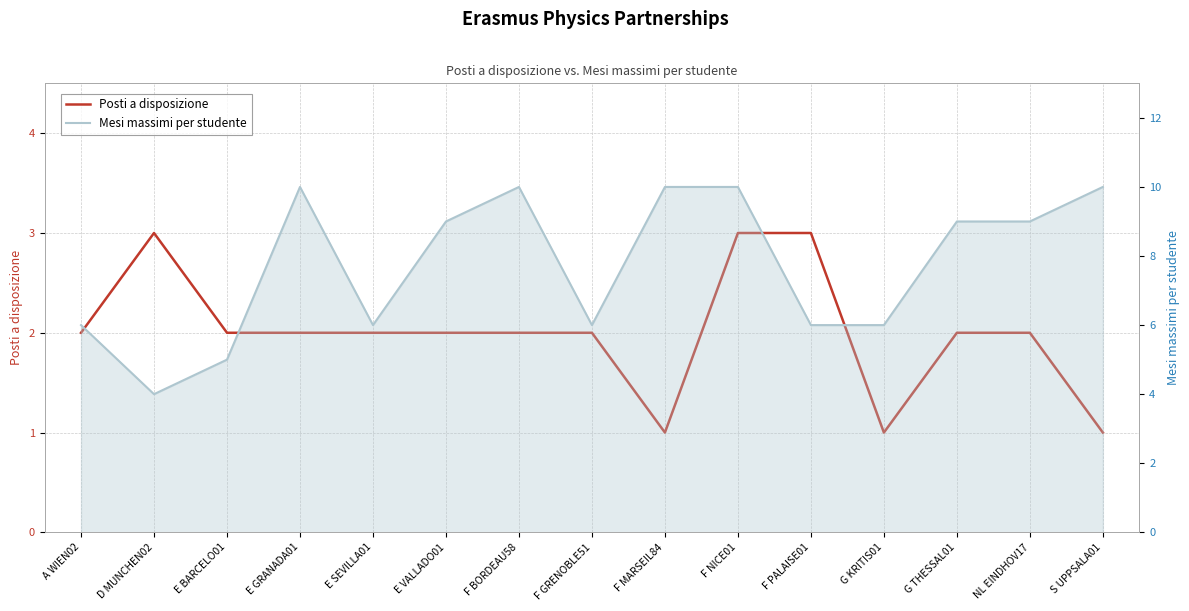

What is the approximate value of Mesi massimi per studente at F PALAISE01?

6